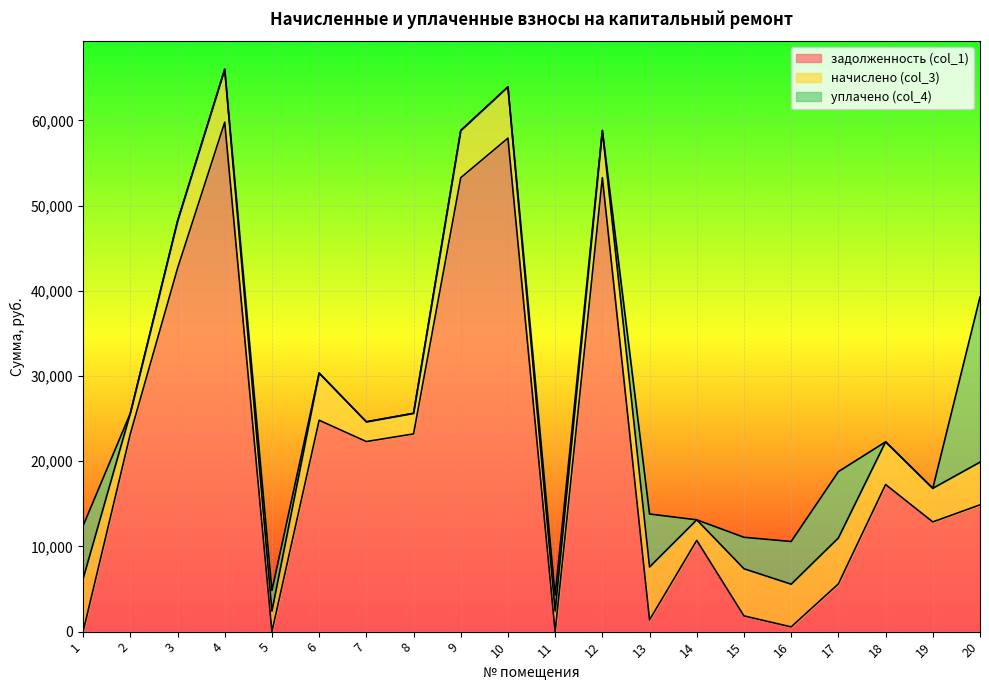

Which series has the largest total across all categories?

задолженность (col_1)